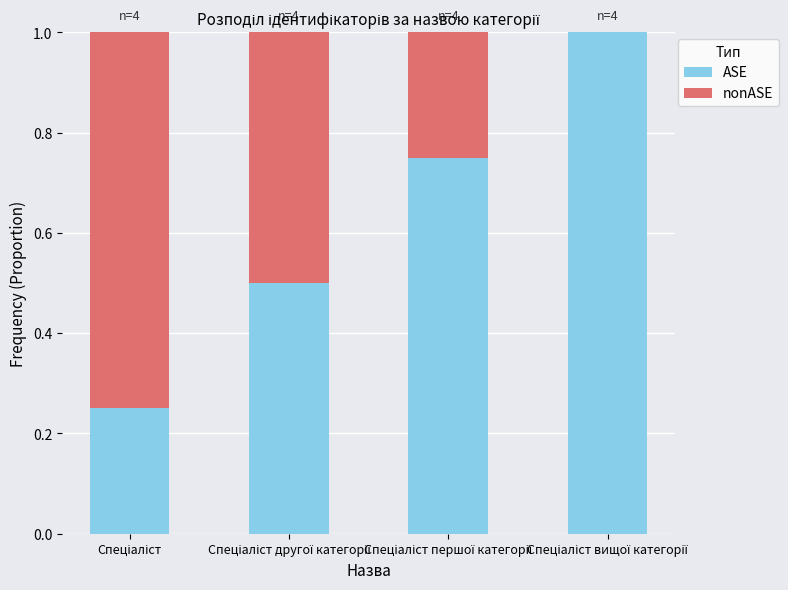

What is the highest value of the ASE series?

1.0